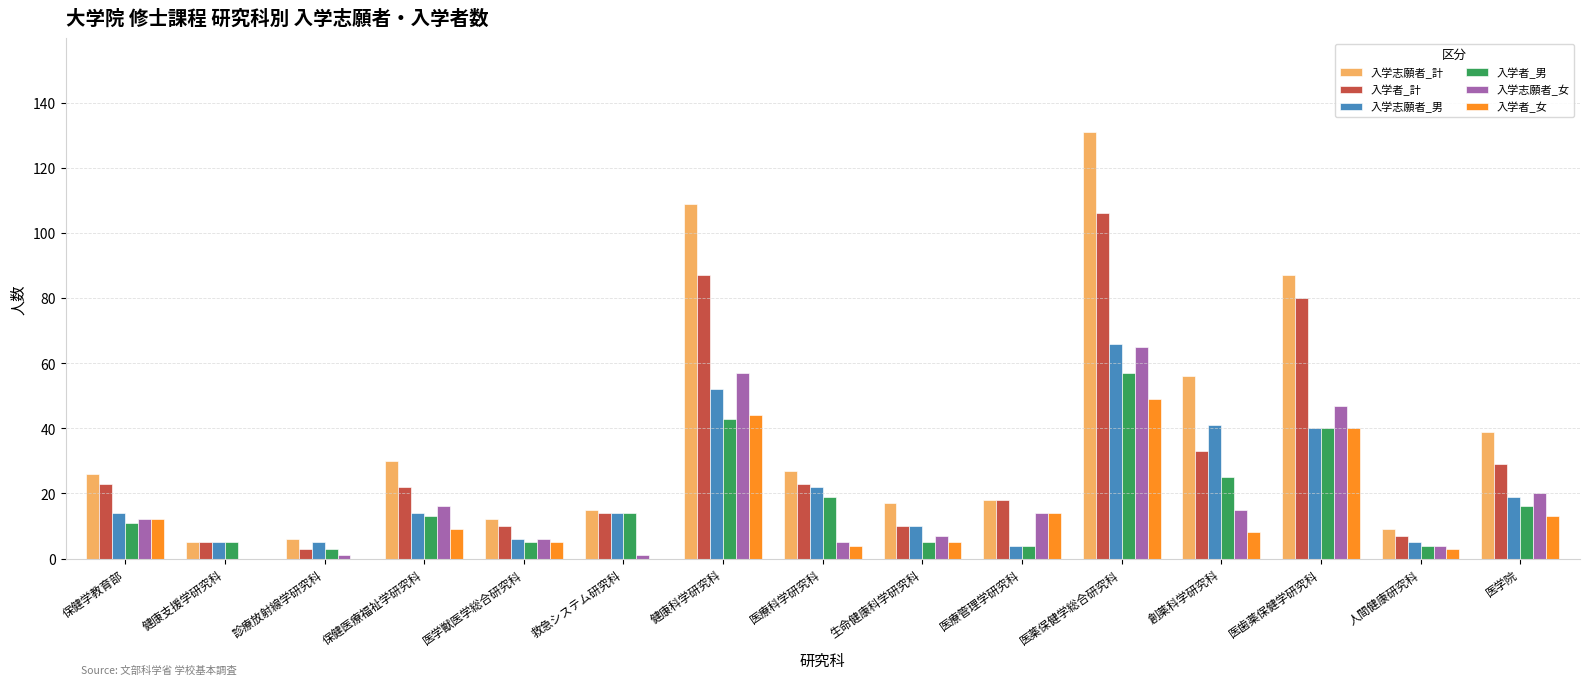

The value of 入学志願者_男 at 医歯薬保健学研究科 is 40. True or false?

True